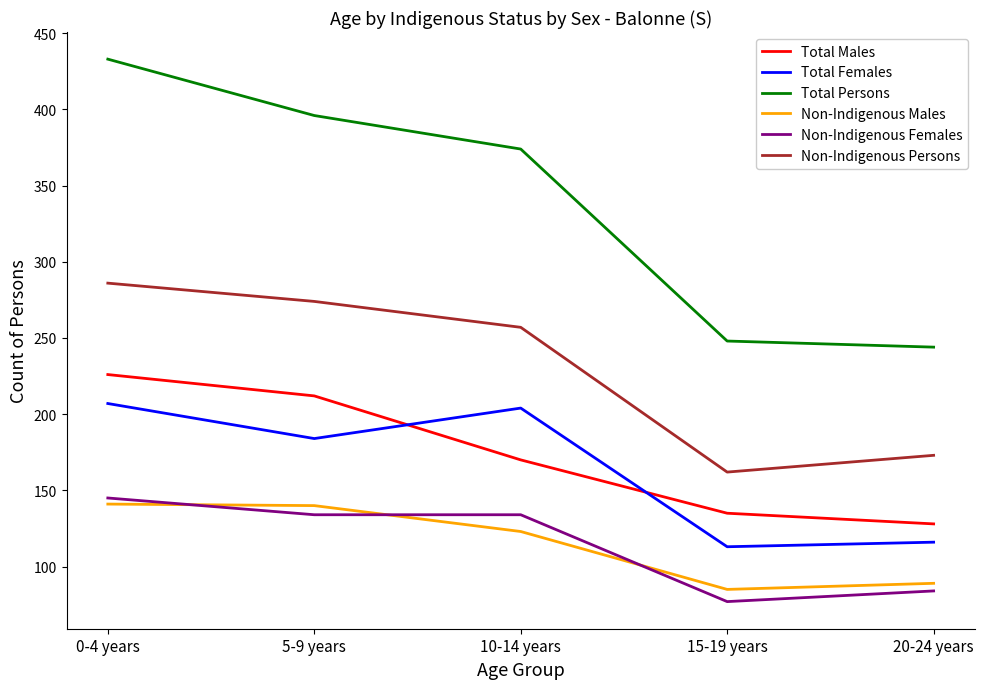

What is the approximate value of Non-Indigenous Persons at 15-19 years?

162